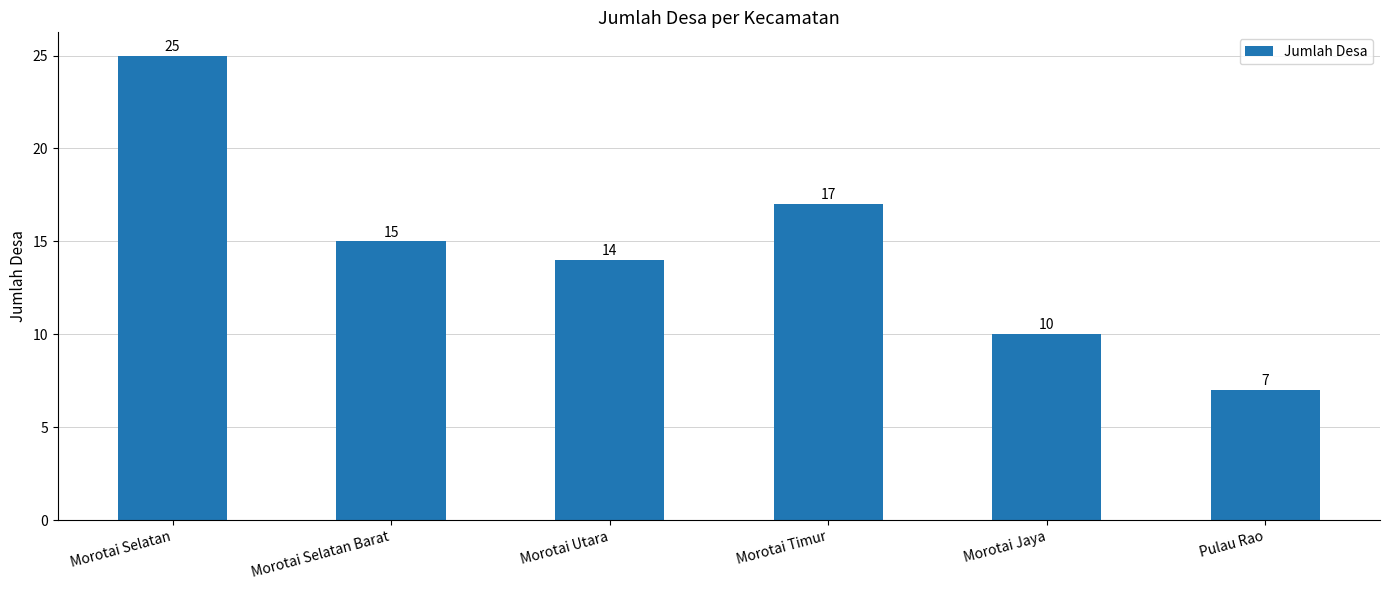

Which label corresponds to the smallest value in the chart?

Pulau Rao